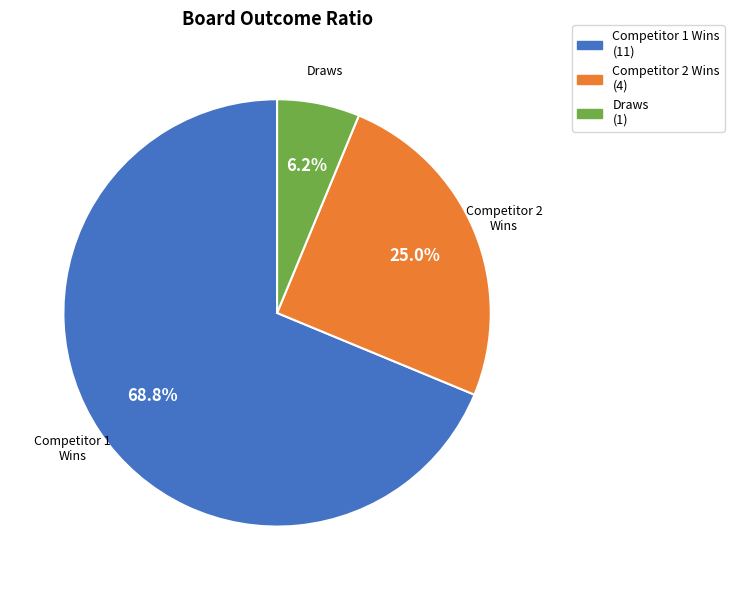

Which slice is the smallest?

Draws (1)